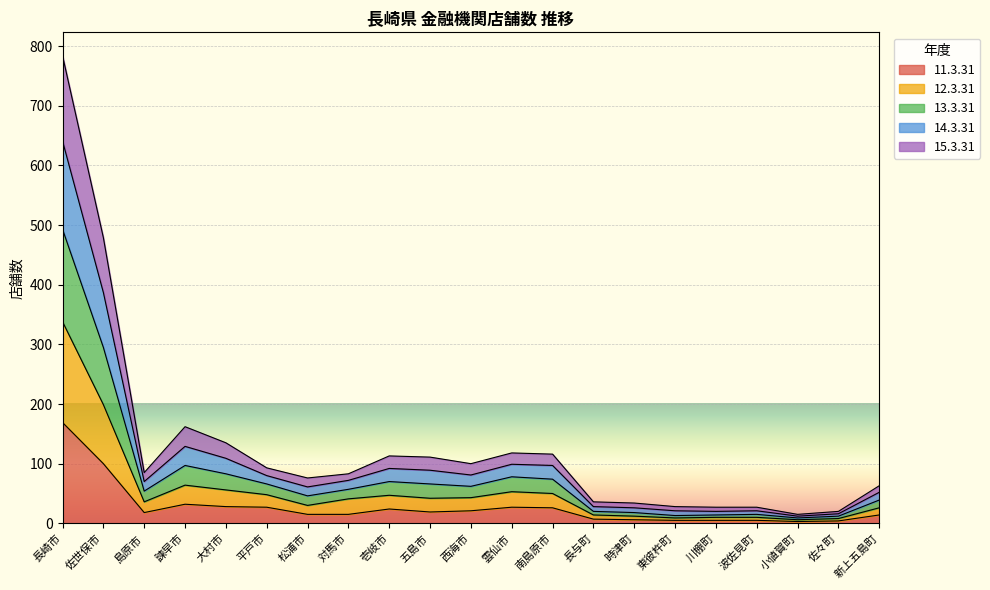

Between 川棚町 and 諫早市, which is larger?

諫早市